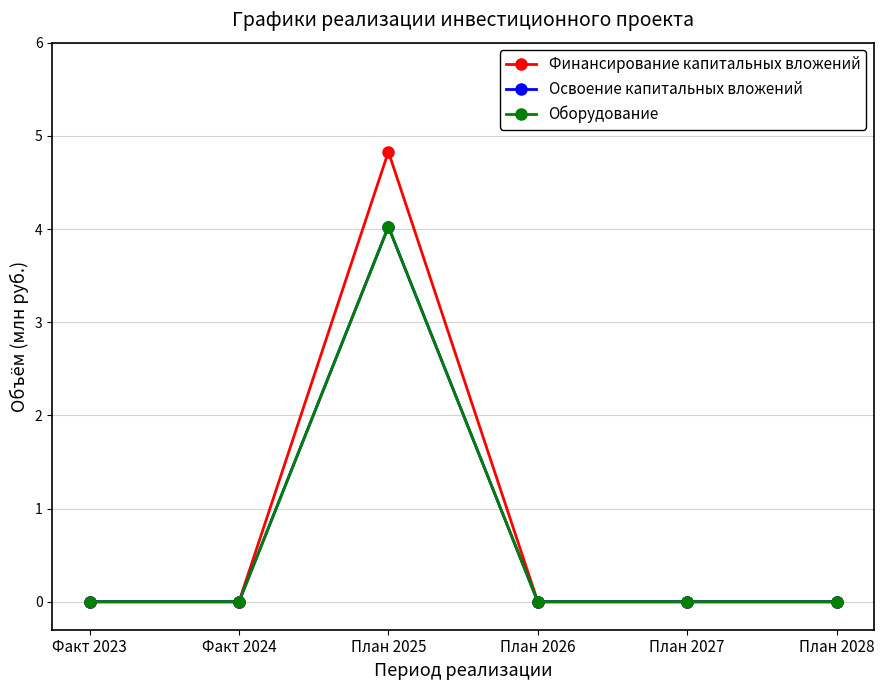

What is the label of the 6th point from the left?

План 2028